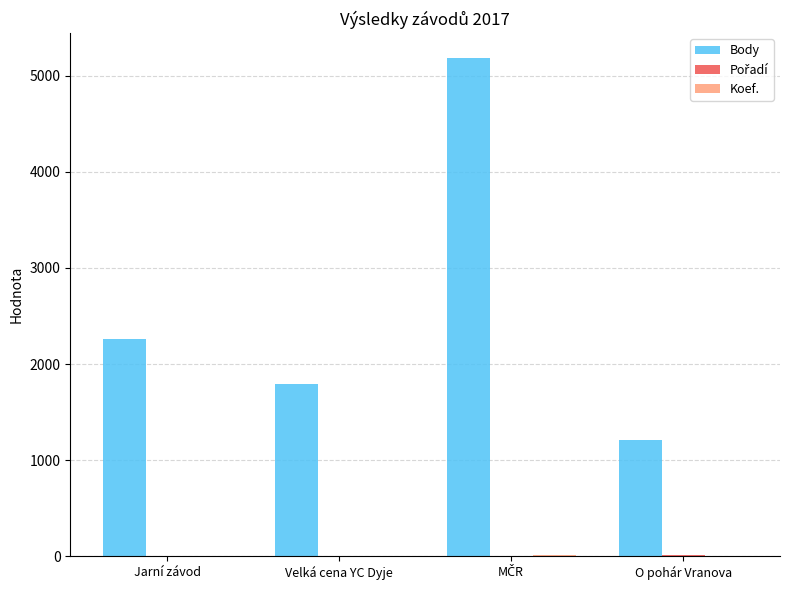

The Body series shows 300 at O pohár Vranova. True or false?

False